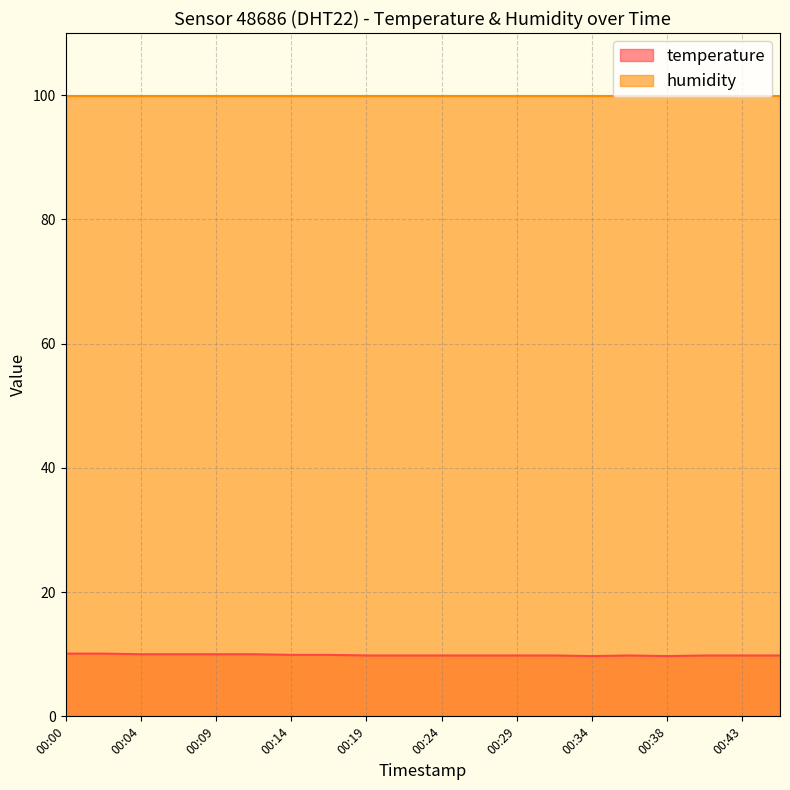

Is it true that the value at 00:24 is 9.8?

True